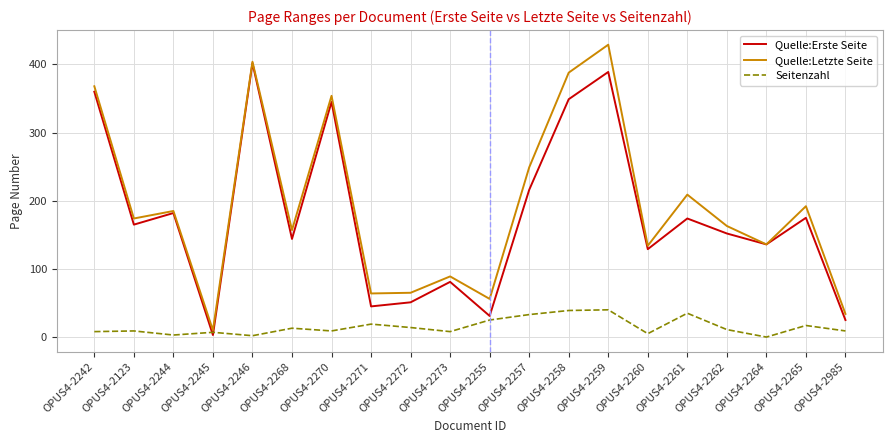

Which series changed the most between OPUS4-2273 and OPUS4-2262?

Quelle:Letzte Seite